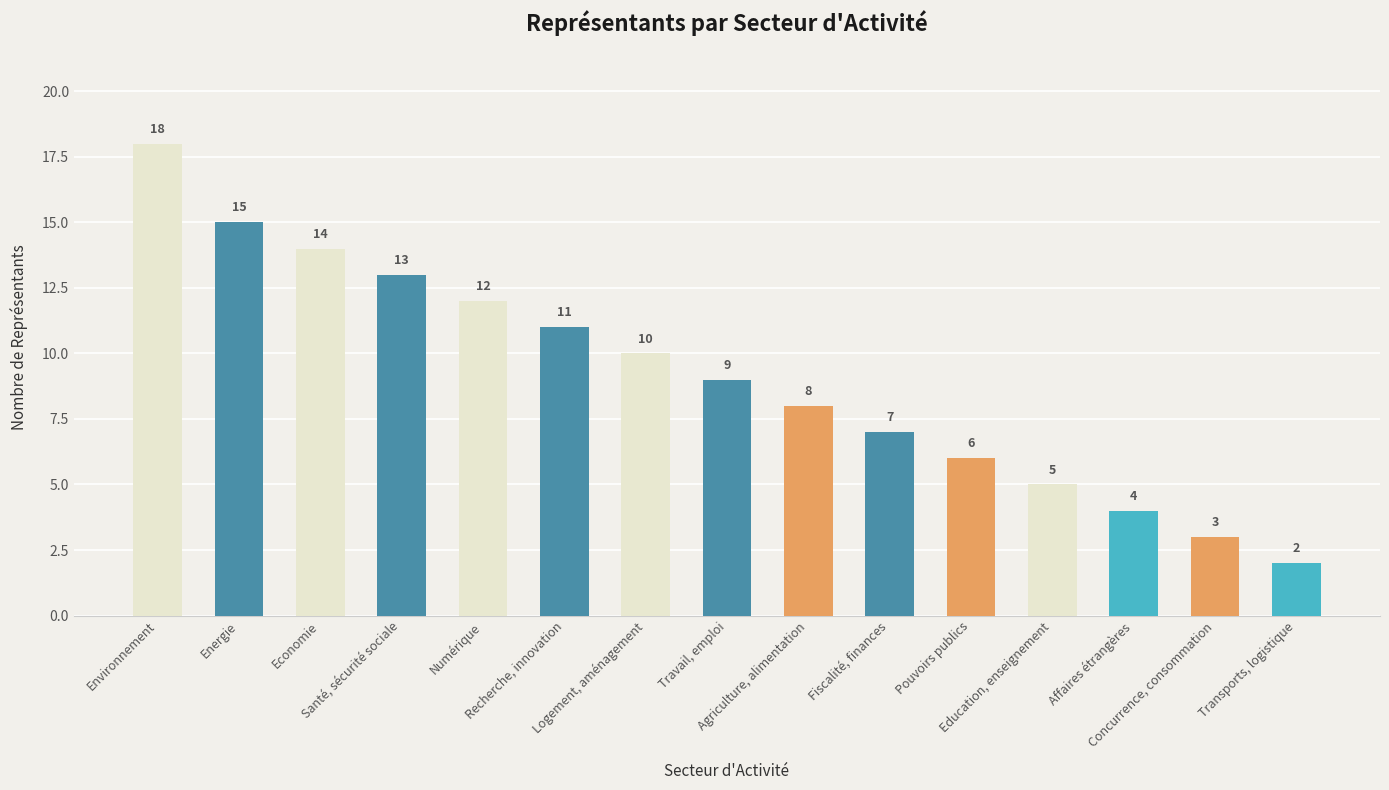

List the labels in order of value, largest first.

Environnement, Energie, Economie, Santé, sécurité sociale, Numérique, Recherche, innovation, Logement, aménagement, Travail, emploi, Agriculture, alimentation, Fiscalité, finances, Pouvoirs publics, Education, enseignement, Affaires étrangères, Concurrence, consommation, Transports, logistique